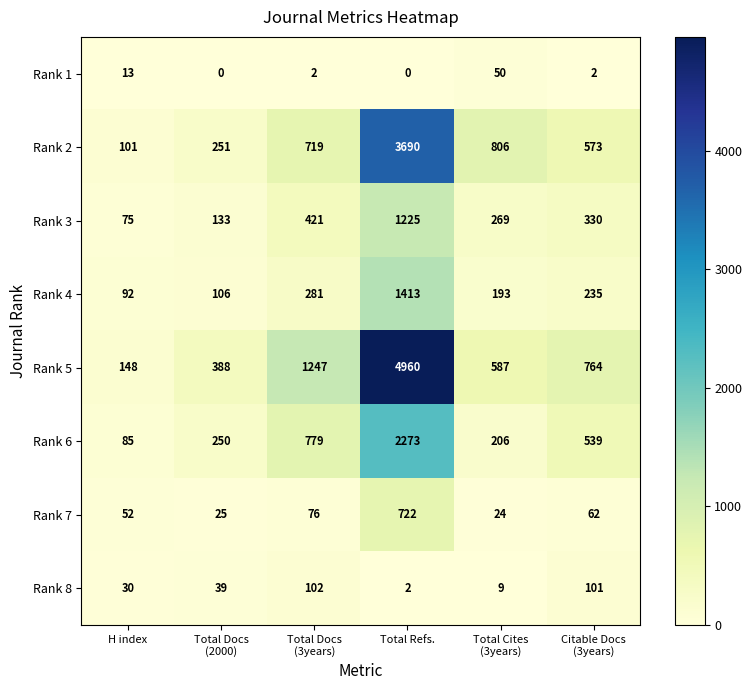

At which label does Rank 4 reach its peak?

Total Refs.